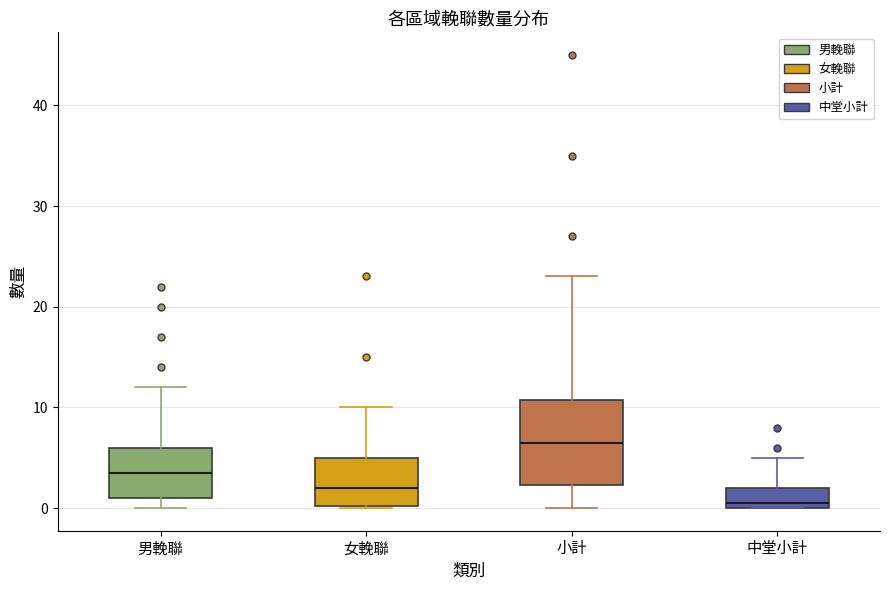

Comparing the boxes themselves (not the whiskers), which one is the tallest?

小計